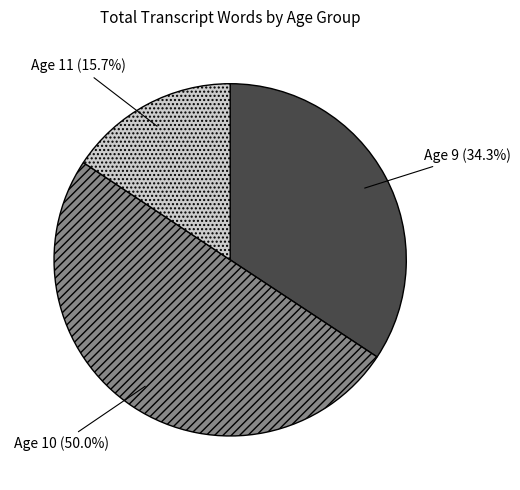

What percentage is NOT represented by Age 10 (50.0%)?

50.0%